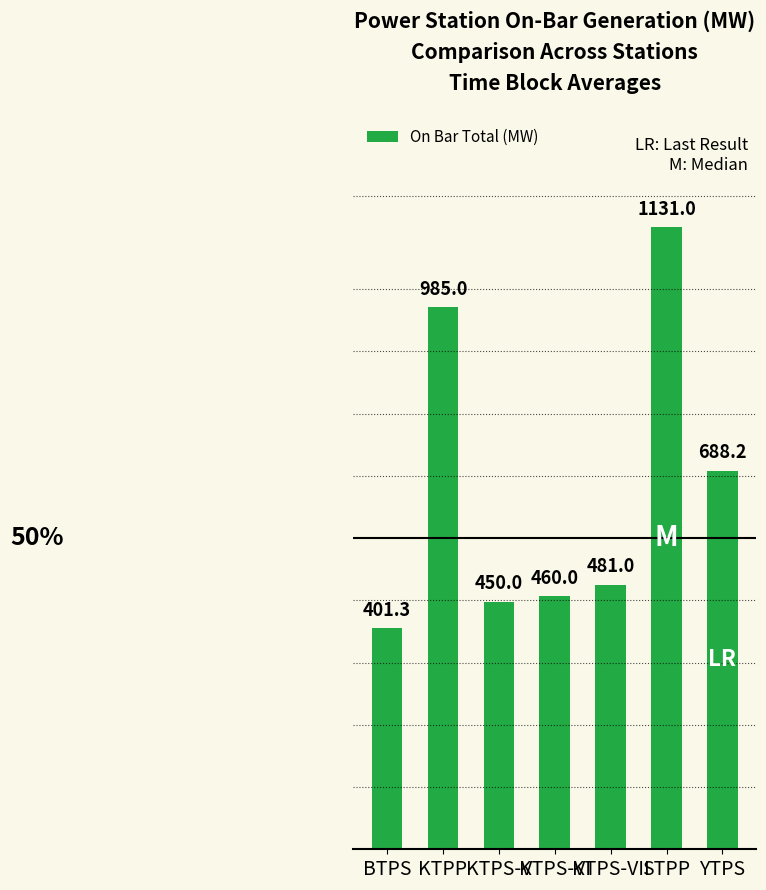

Rank the categories by value from lowest to highest.

BTPS, KTPS-V, KTPS-VI, KTPS-VII, YTPS, KTPP, STPP